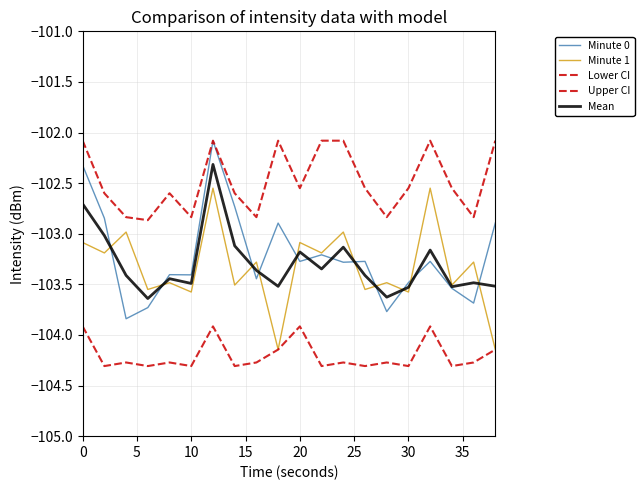

How many lines are shown in the chart?

5